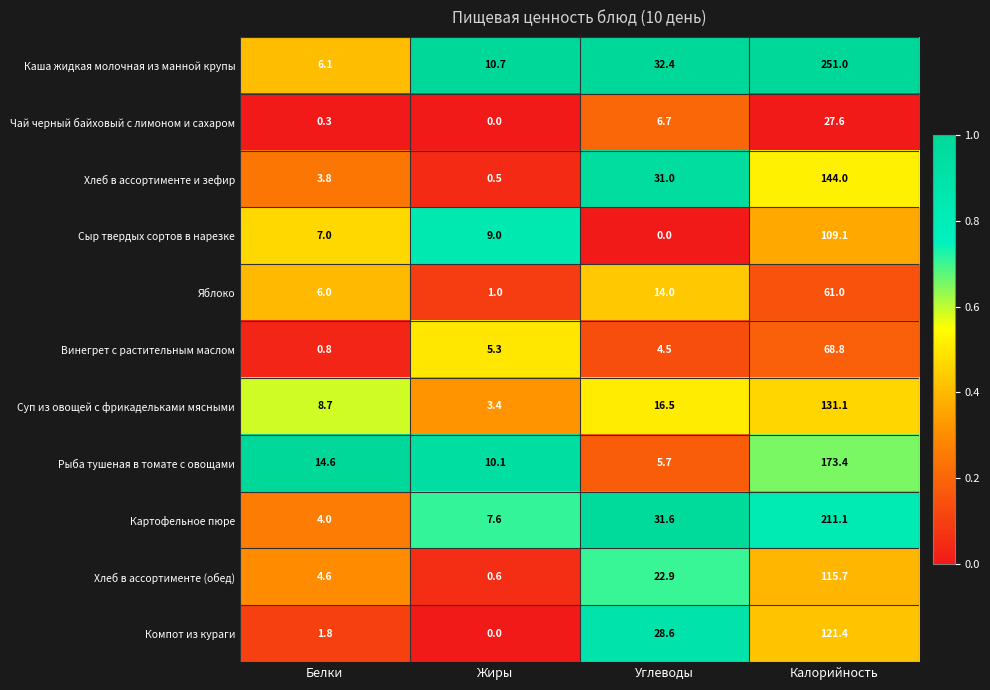

Where does the Картофельное пюре series first go above 31?

Углеводы